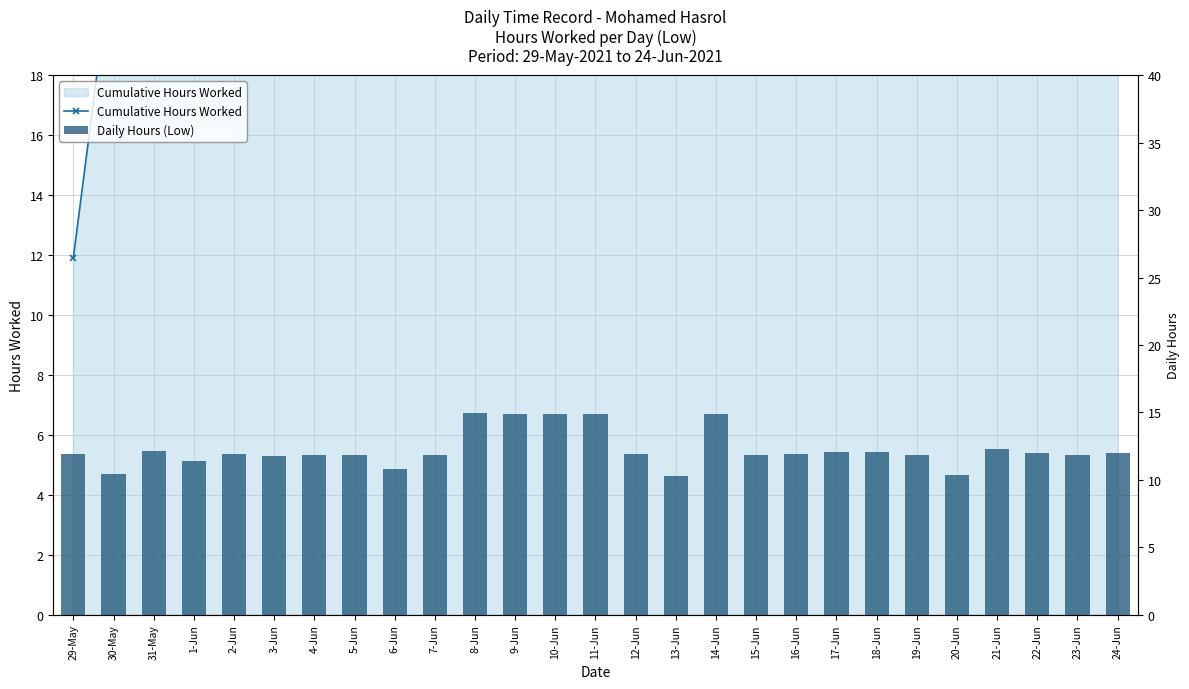

How many values in the Cumulative Hours Worked series are below 175?

13